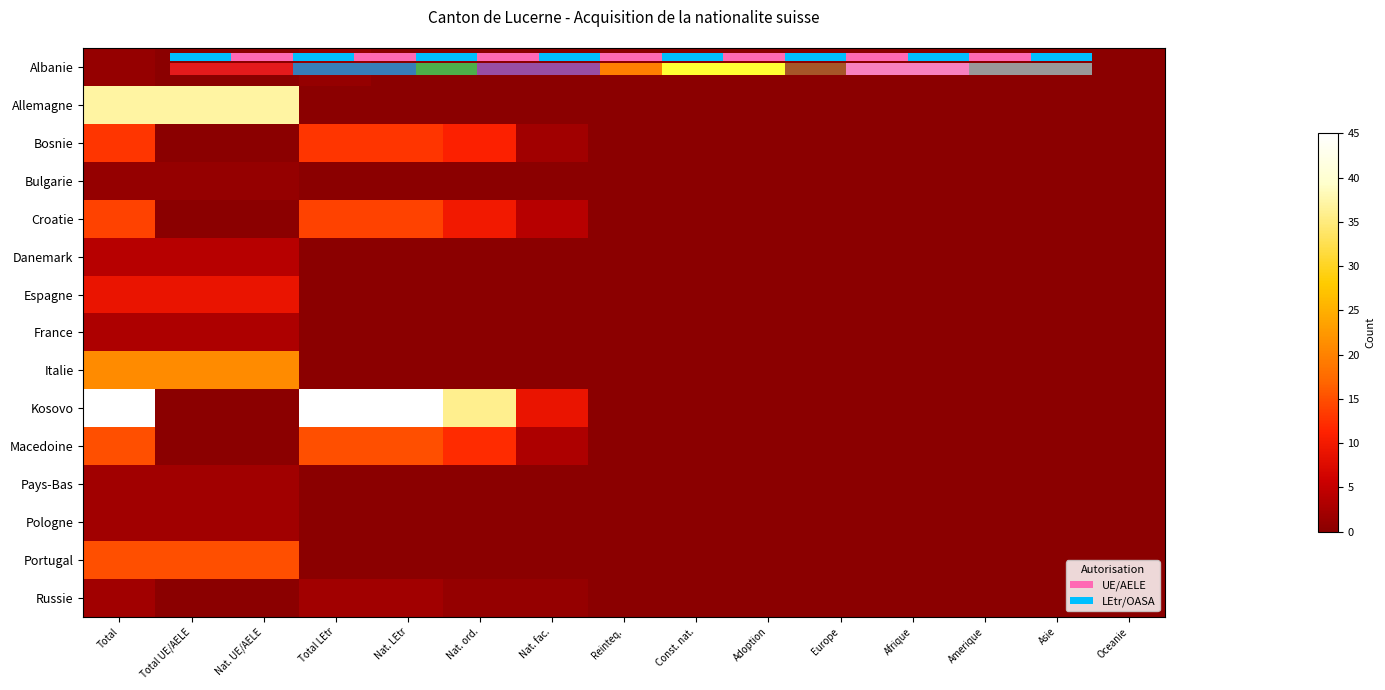

Is the value of France at Reinteq. greater than the value of Kosovo at Asie?

No